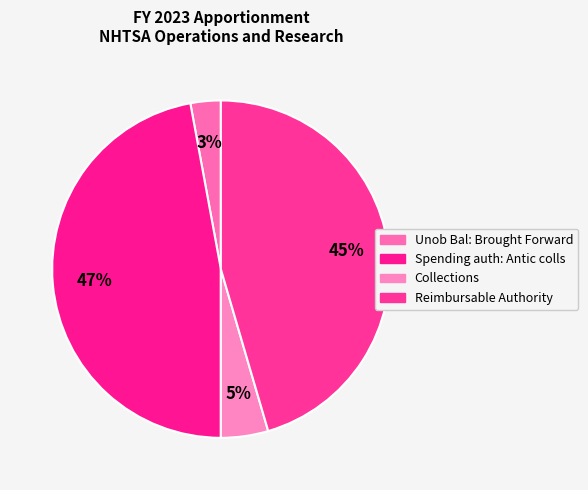

Rank the categories by value from lowest to highest.

Unob Bal: Brought Forward, Collections, Reimbursable Authority, Spending auth: Antic colls